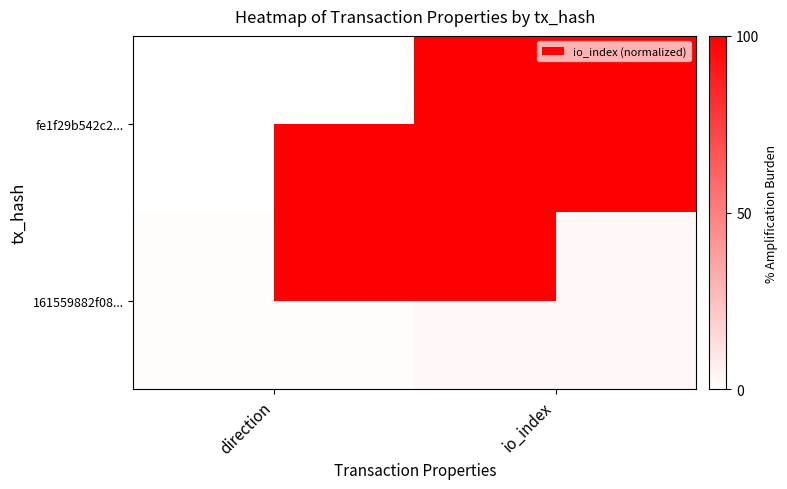

What is the approximate value of 161559882f08... at direction?

1.4